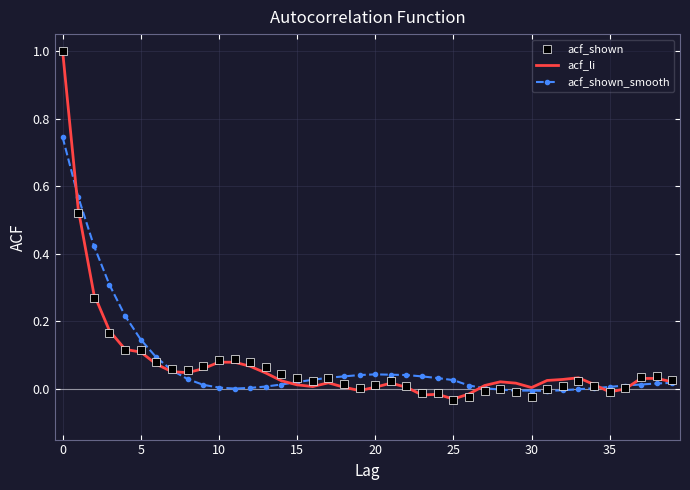

What is the maximum value shown in the chart?

1.0